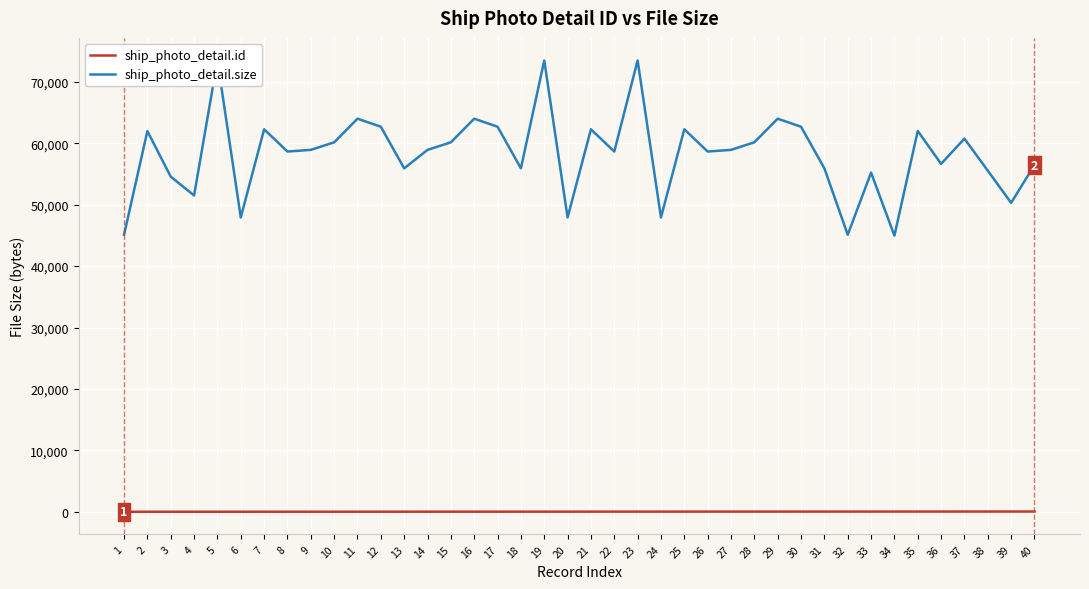

Which series has the widest spread of values?

ship_photo_detail.size